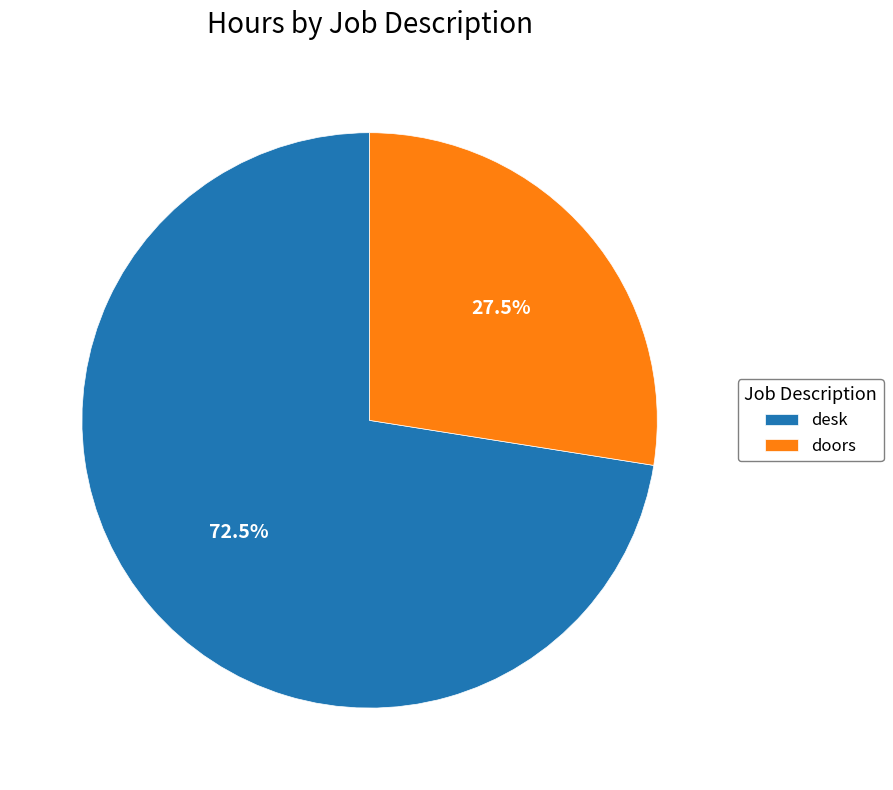

Between desk and doors, which is larger?

desk